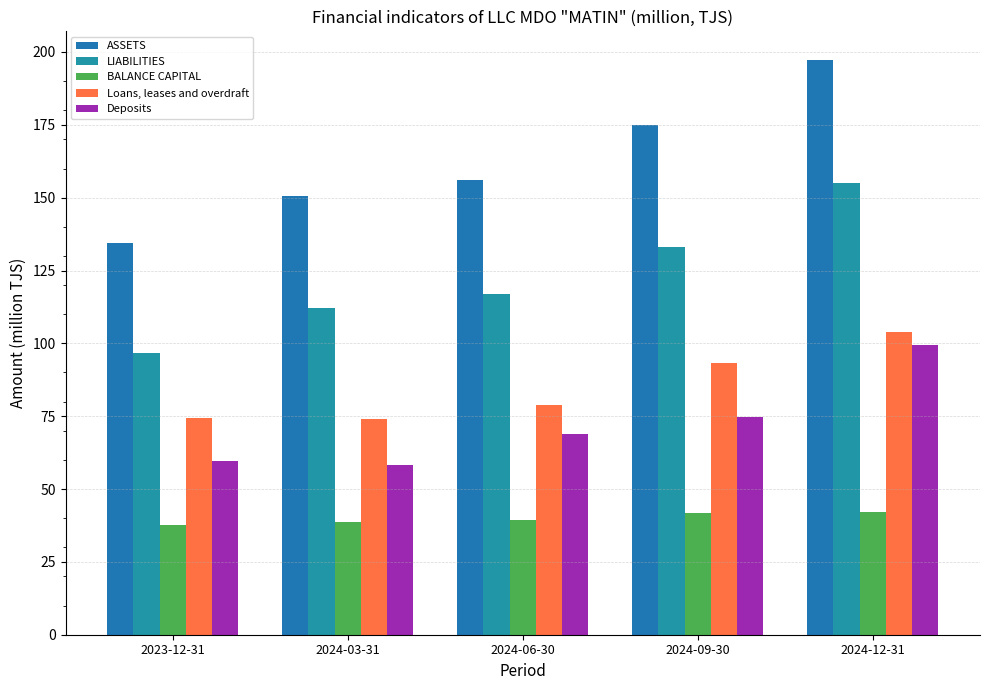

What is the sum of the BALANCE CAPITAL values at 2023-12-31 and 2024-09-30?

79.5